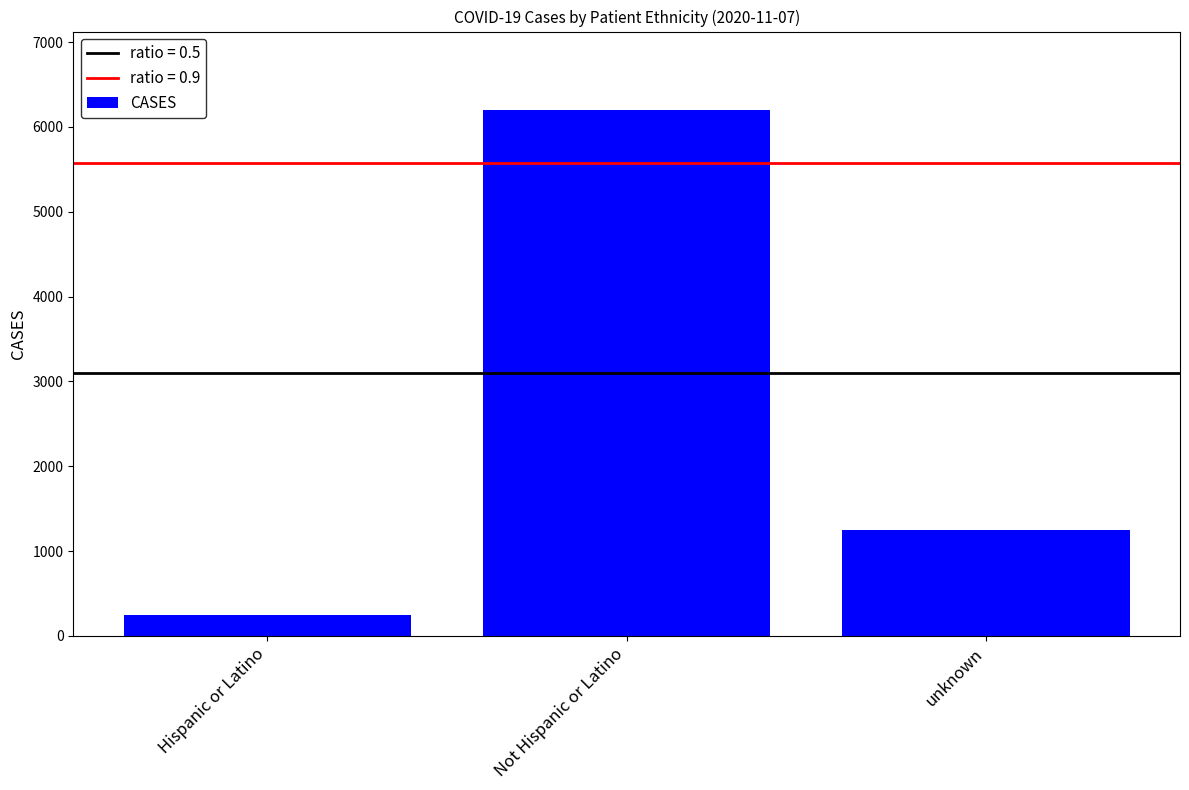

Count the values in the range 244 to 6195.

3